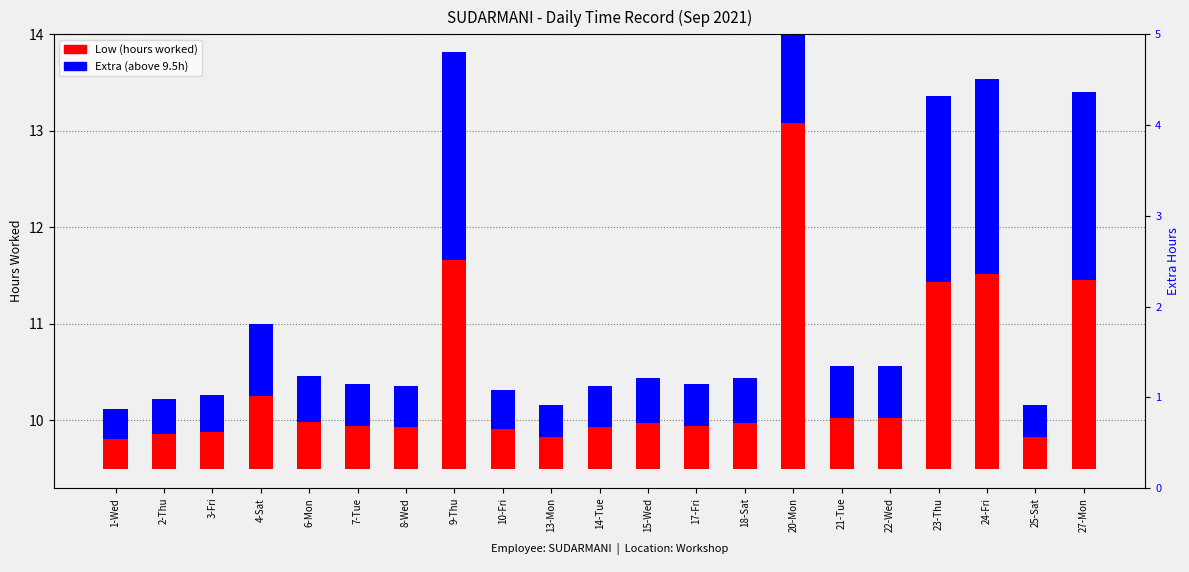

What is the sum of all Extra (above 9.5h) values?

18.7